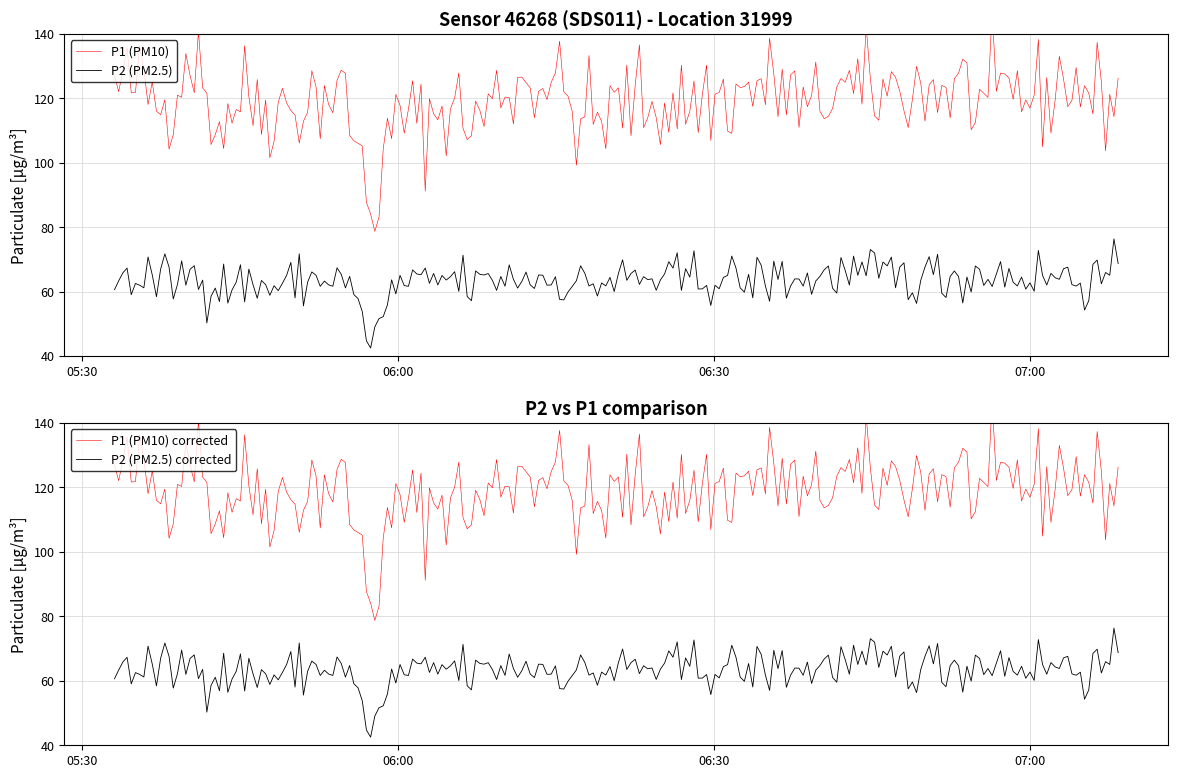

Which series has the largest total across all categories?

P1